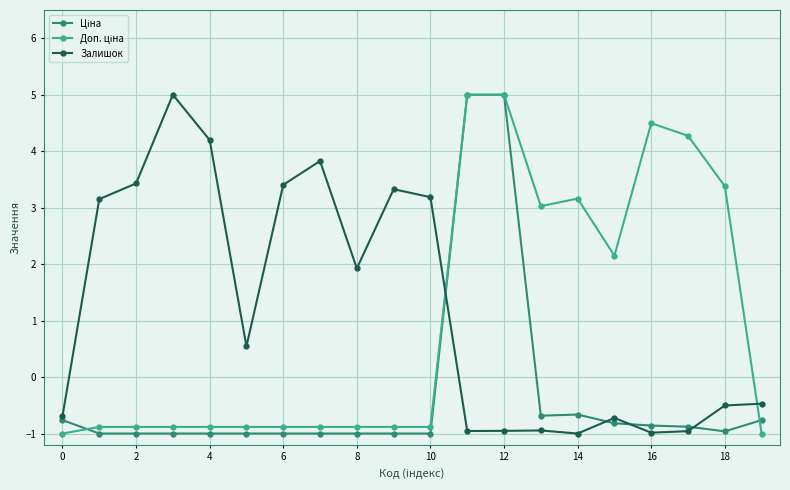

True or false: Залишок has more than 1 points higher than both neighbors.

True